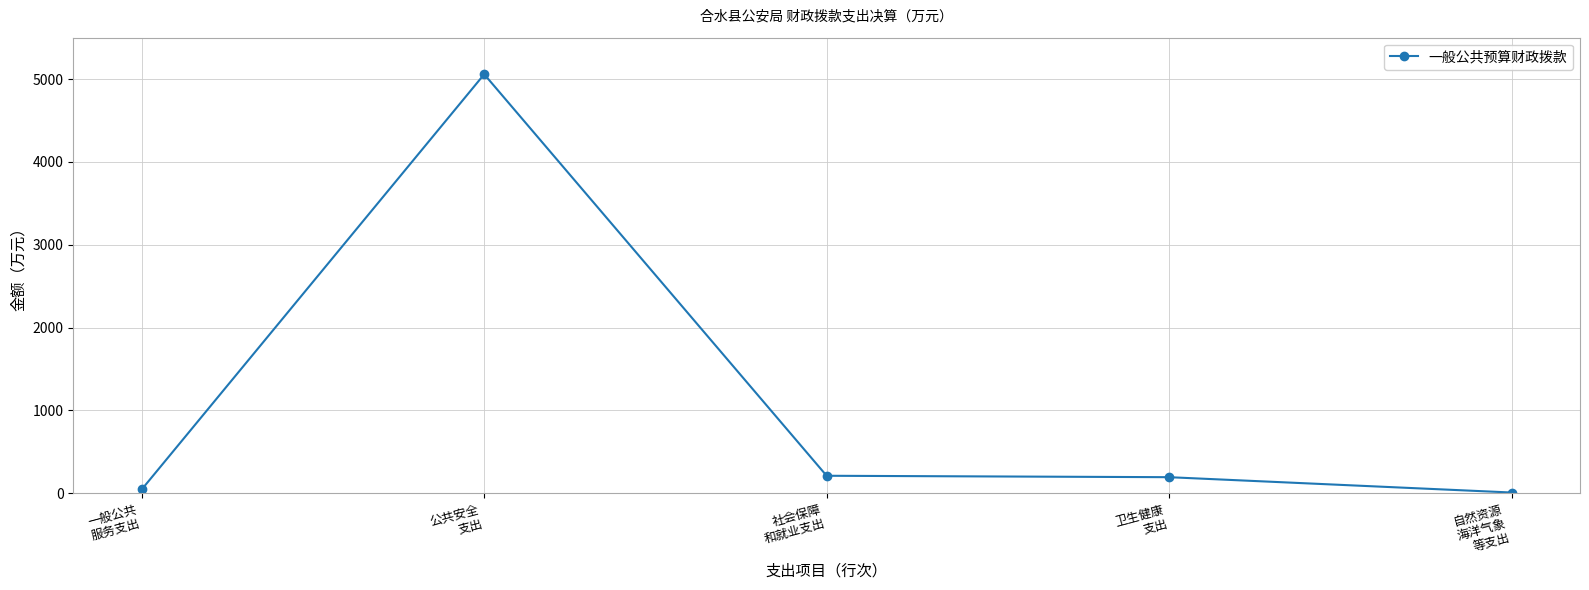

What is the sum of all values?

5518.2